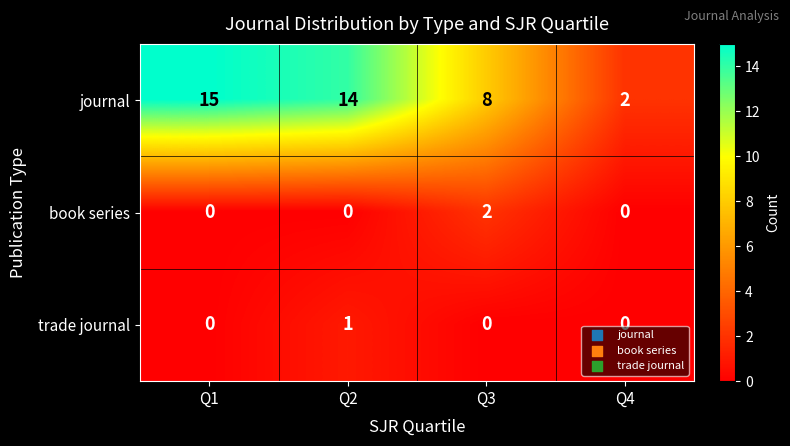

Where is journal nearest to the value 8?

Q3